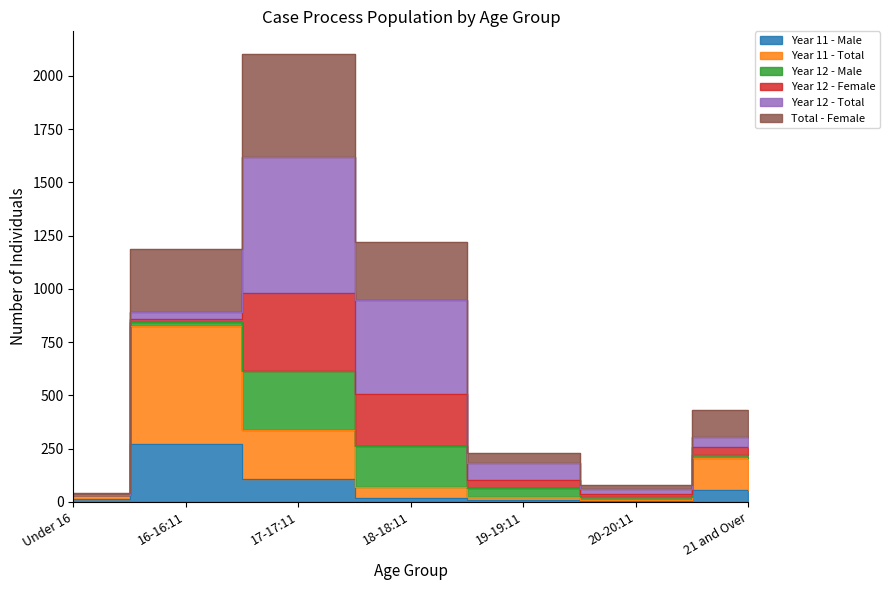

Which series has the largest range (max minus min)?

Total - Female